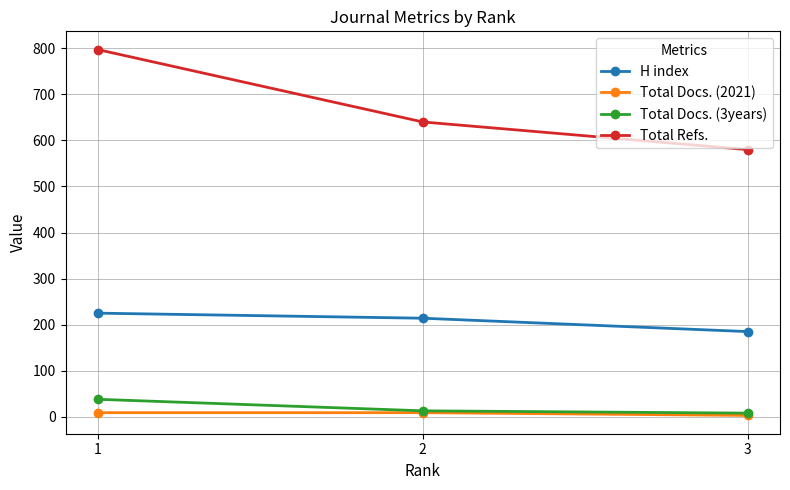

Reading left to right, list all the values displayed in this chart.

H index: 1=225	2=214	3=185
Total Docs. (2021): 1=9	2=9	3=3
Total Docs. (3years): 1=38	2=13	3=8
Total Refs.: 1=797	2=640	3=580